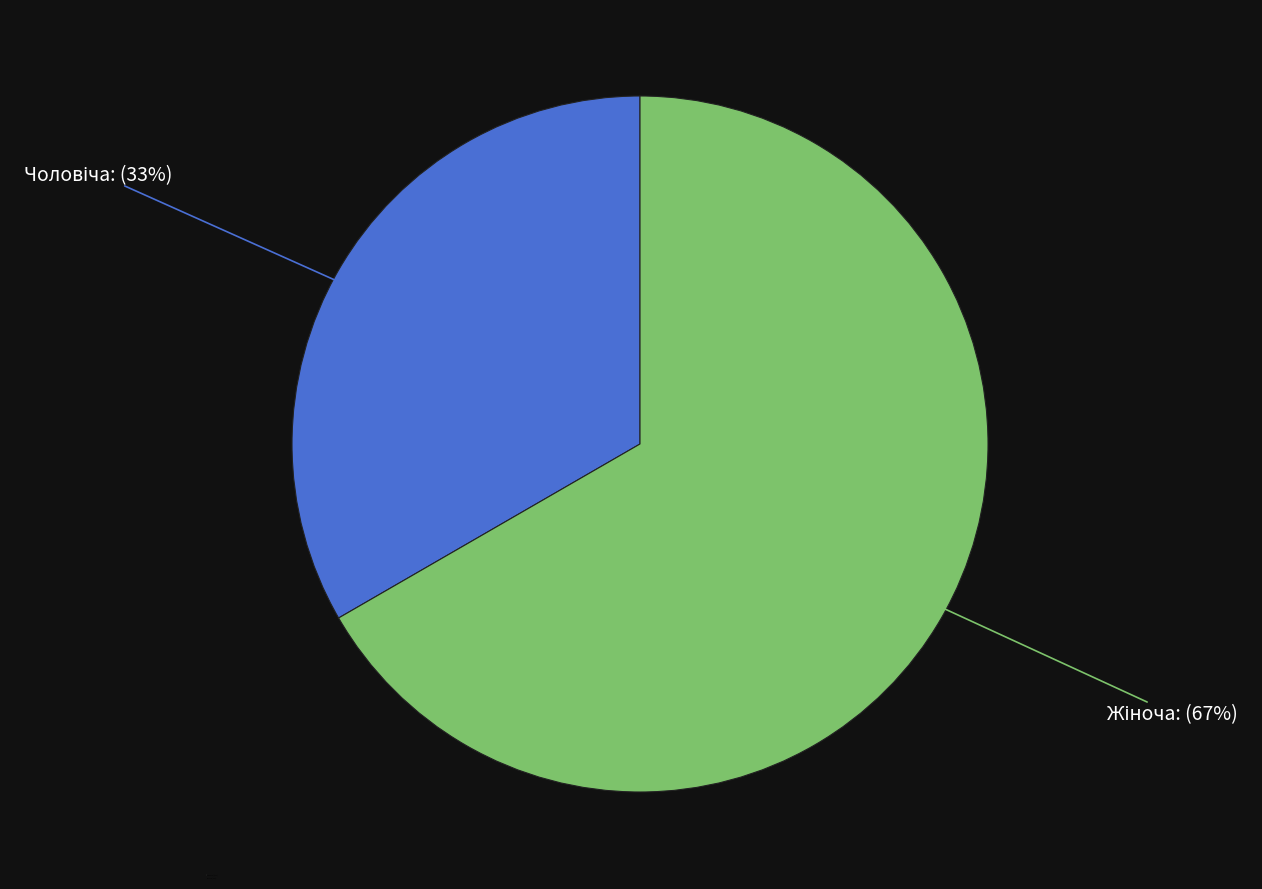

Is there a majority slice in this chart?

Yes